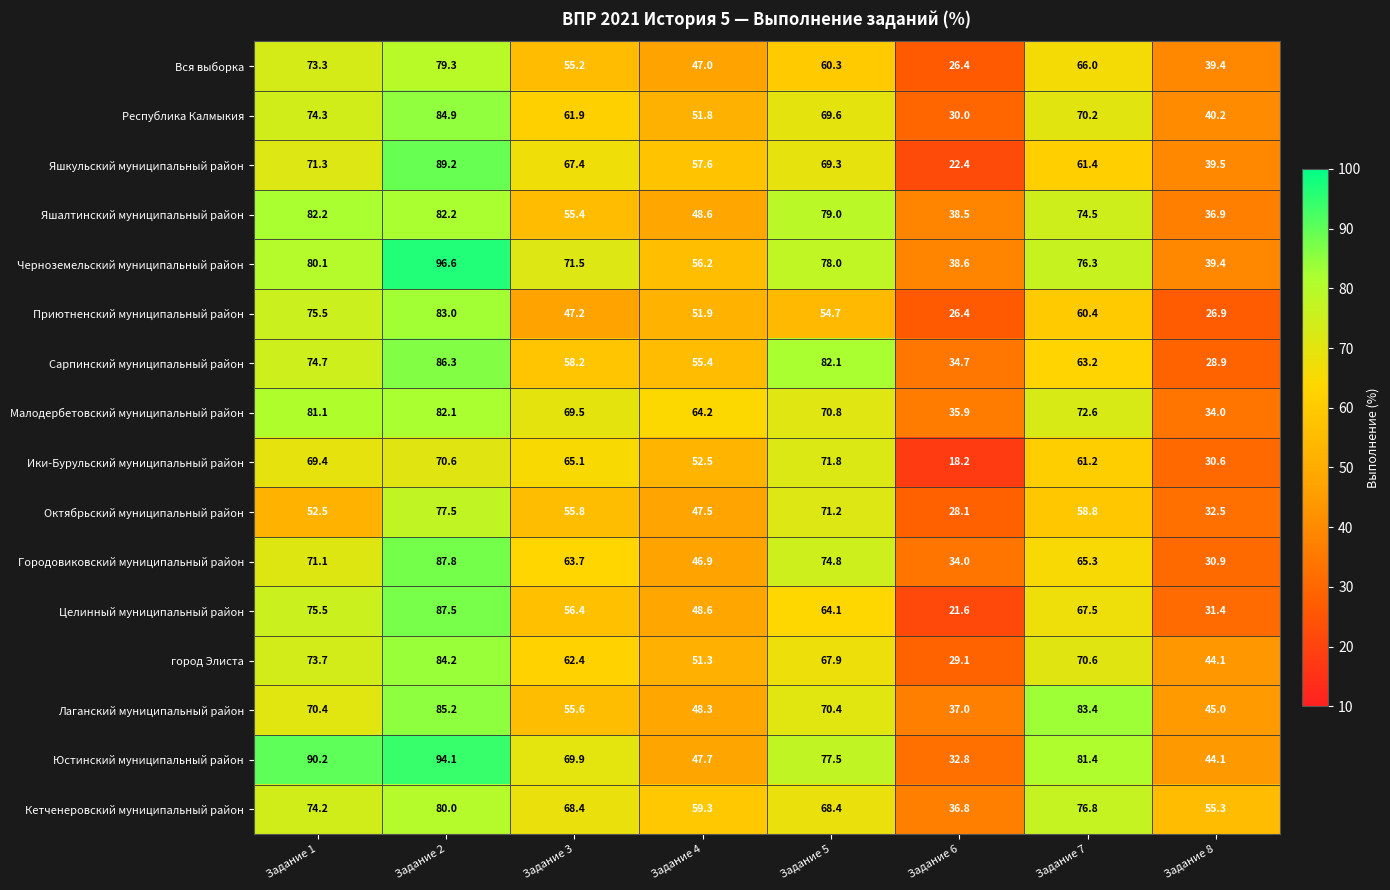

List the series in order of their peak value, highest first.

Черноземельский муниципальный район, Юстинский муниципальный район, Яшкульский муниципальный район, Городовиковский муниципальный район, Целинный муниципальный район, Сарпинский муниципальный район, Лаганский муниципальный район, Республика Калмыкия, город Элиста, Приютненский муниципальный район, Яшалтинский муниципальный район, Малодербетовский муниципальный район, Кетченеровский муниципальный район, Вся выборка, Октябрьский муниципальный район, Ики-Бурульский муниципальный район